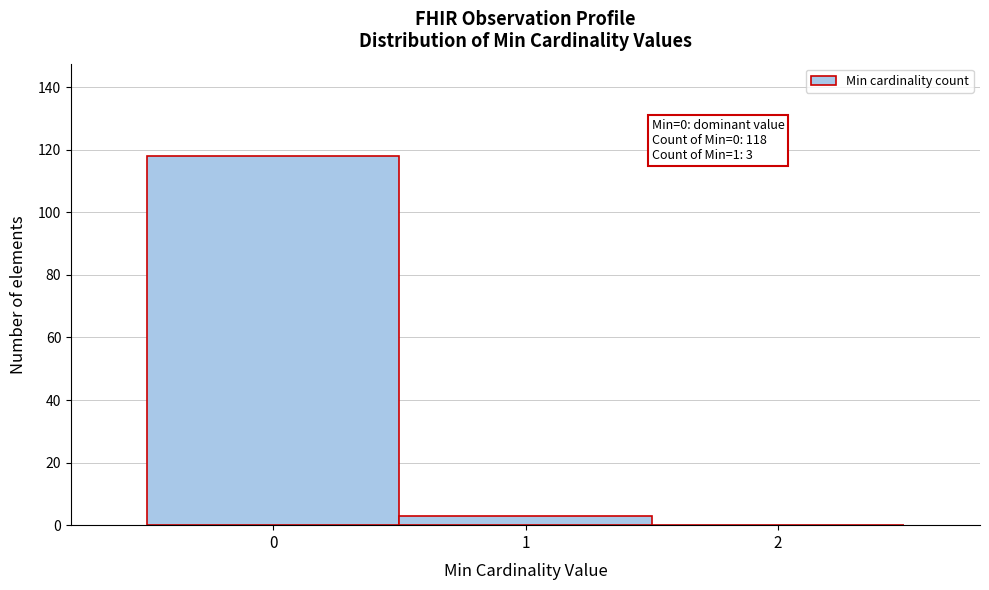

Which range on the x-axis has the tallest bar?

-0.5 to 0.5